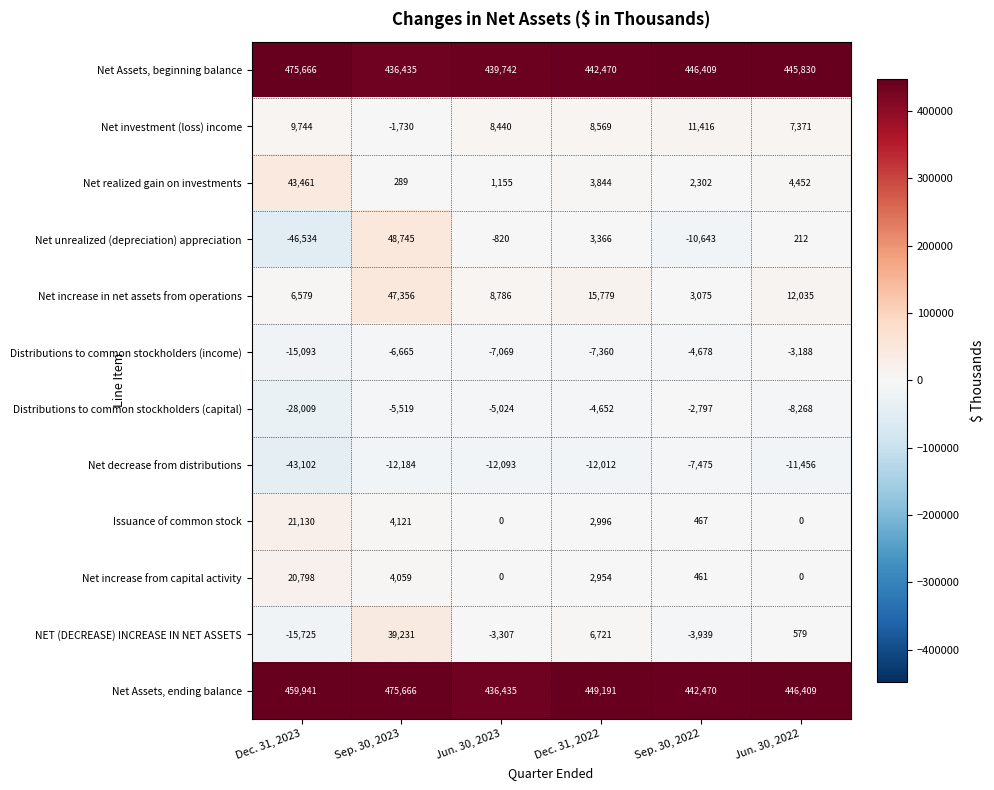

What is the sum of the Net increase in net assets from operations values at Jun. 30, 2023 and Jun. 30, 2022?

20821